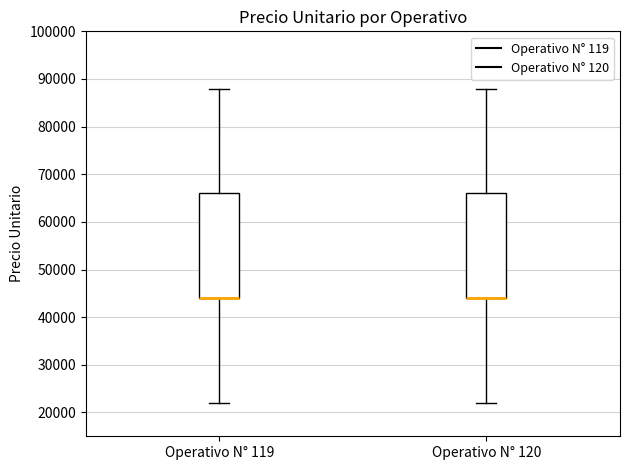

Reading left to right, transcribe this box plot: for each box, give where its median line is, the range the box spans, and where its two whiskers end, as read against the y-axis. The values are not printed on the chart, so give them approximately, as read against the axis.

Operativo N° 119: median 44000 (drawn on the box's lower edge), box 44000 to 66000, whiskers 22000 to 88000
Operativo N° 120: median 44000 (drawn on the box's lower edge), box 44000 to 66000, whiskers 22000 to 88000